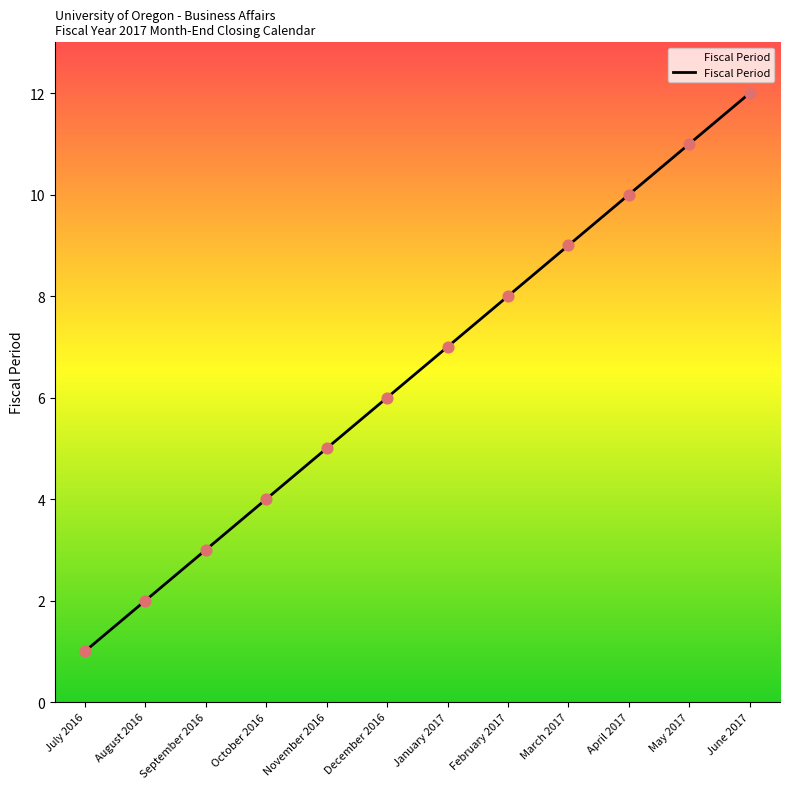

What is the ratio of the value at September 2016 to the value at January 2017?

0.4